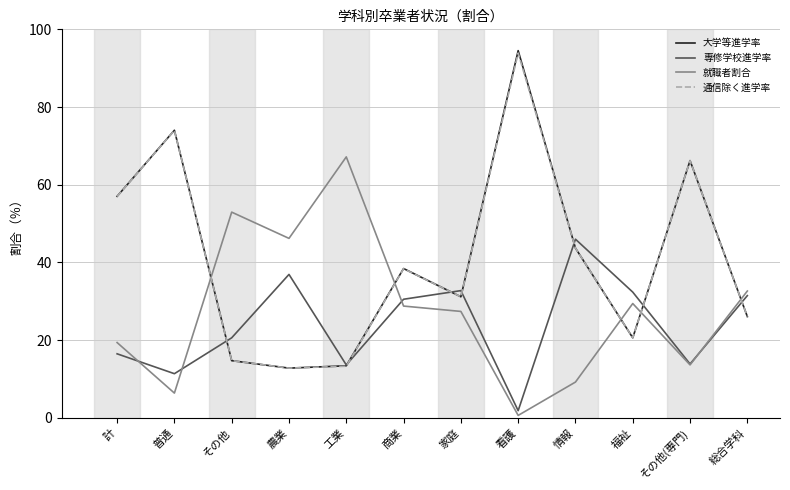

What is the difference between the 専修学校進学率 values at 看護 and 情報?

44.1